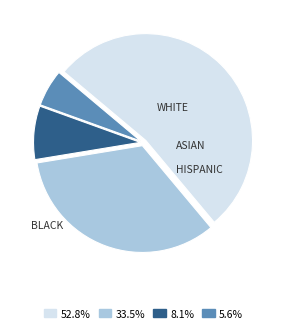

Is there a majority slice in this chart?

Yes